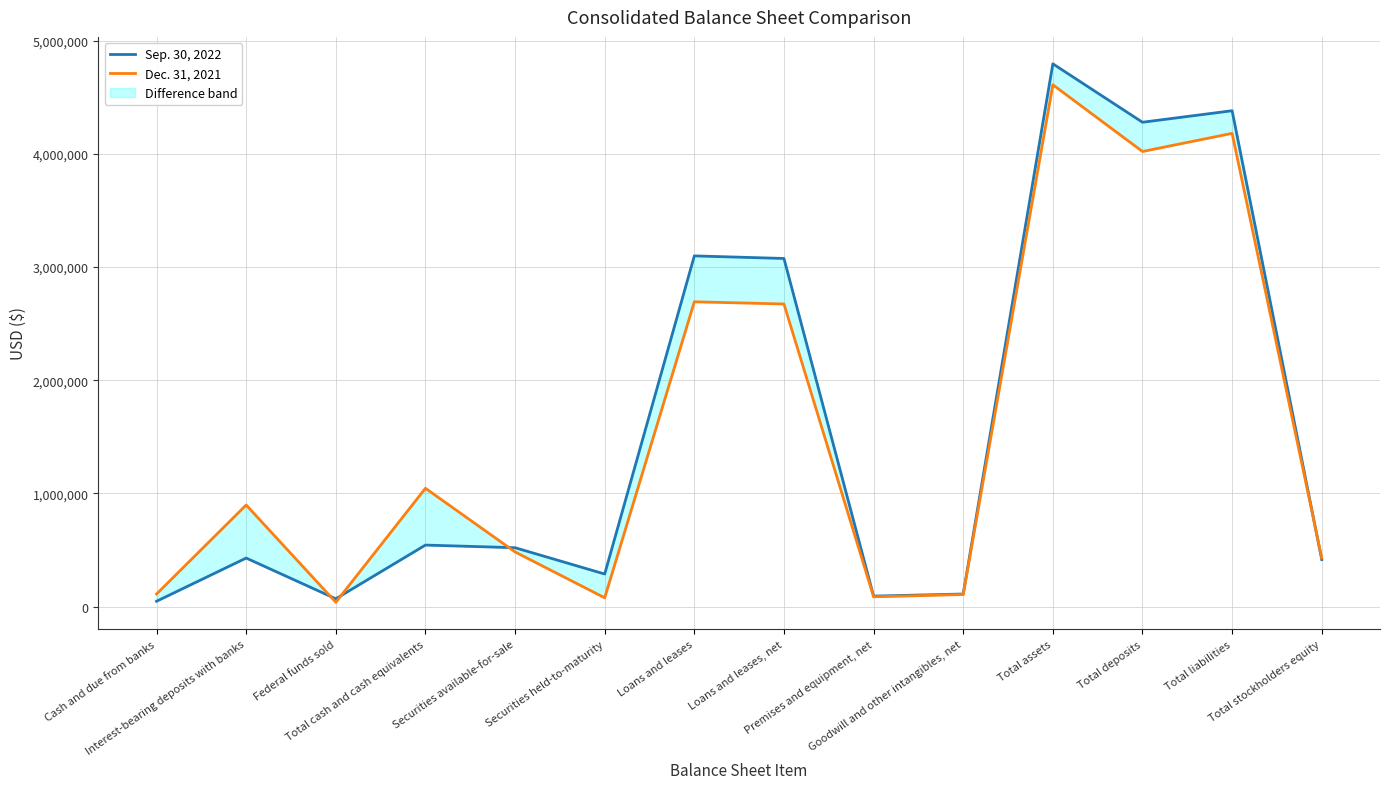

The value of Dec. 31, 2021 at Total cash and cash equivalents is 1045077. True or false?

True